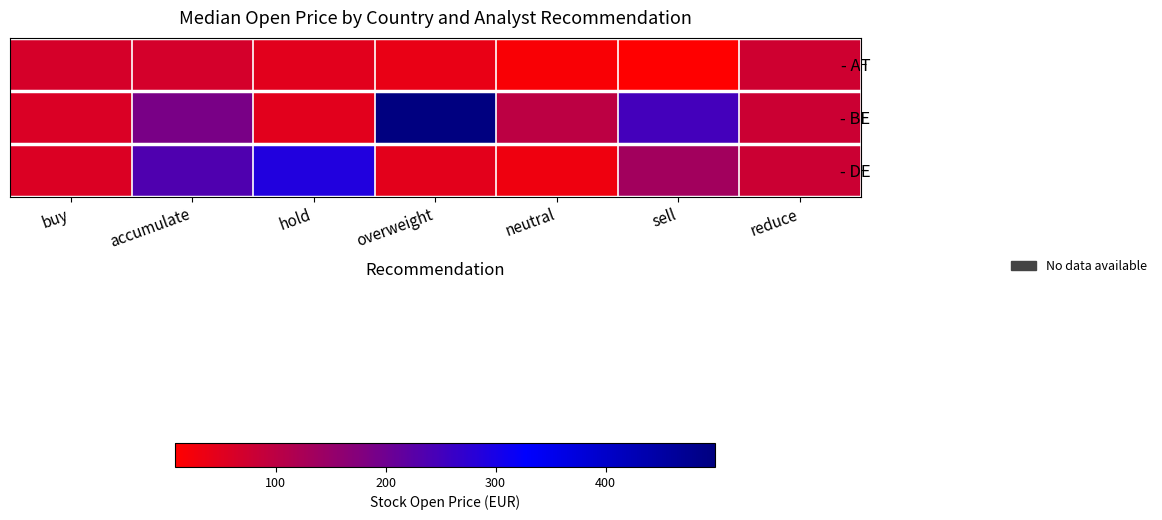

What is the total value across all series at accumulate?

488.9